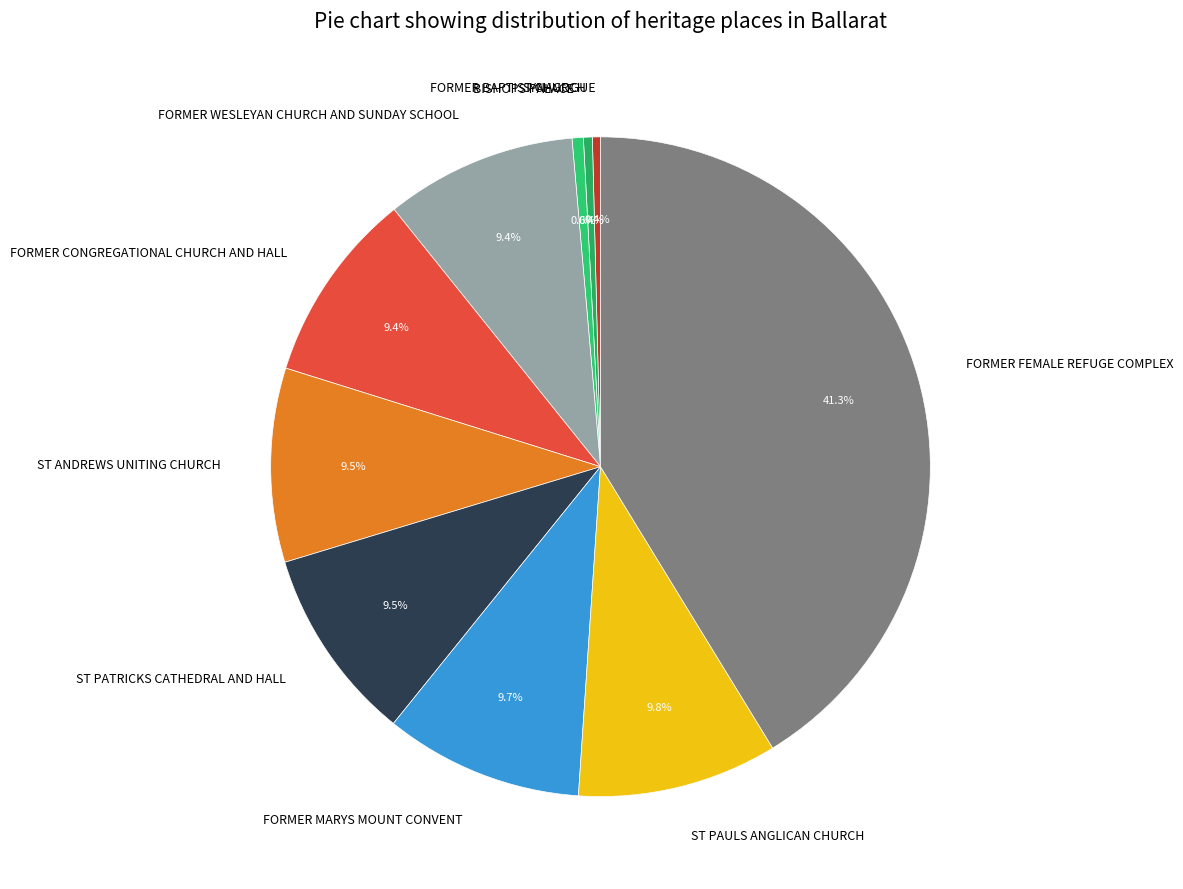

To the nearest percent, what is the average slice percentage?

10%